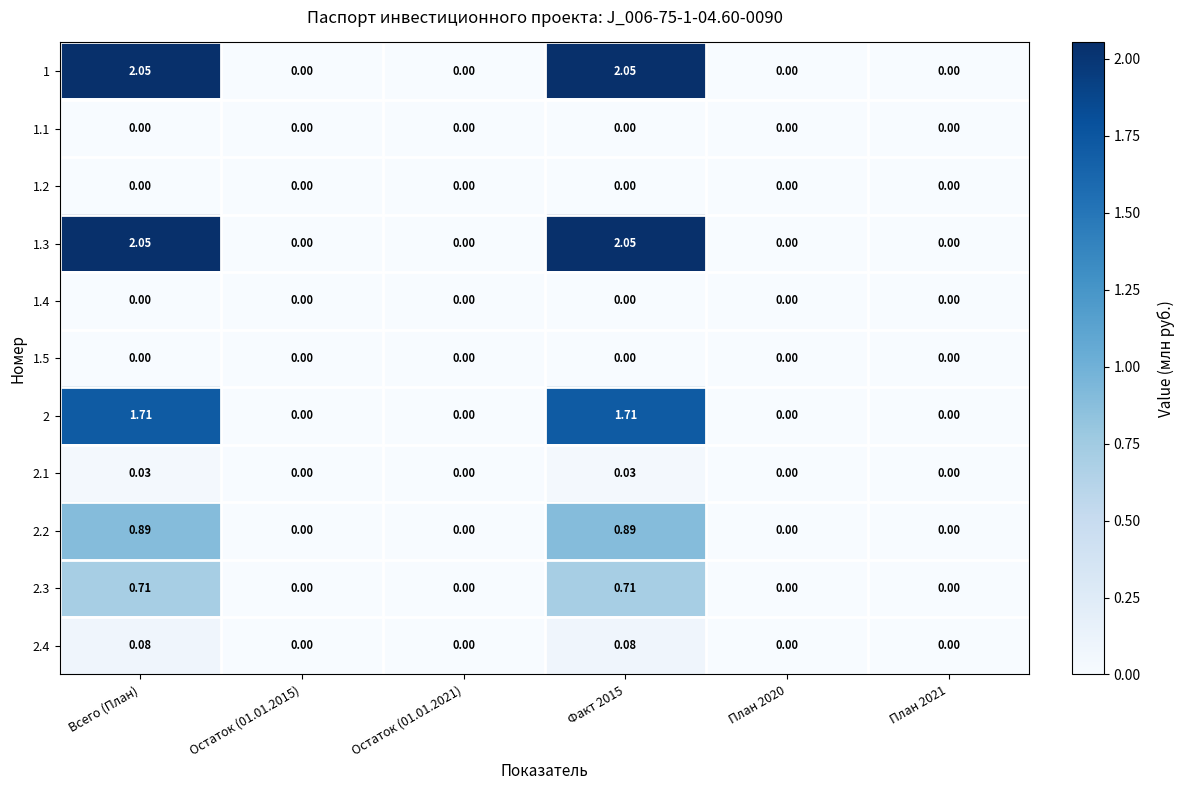

Count the number of categories in the chart.

6